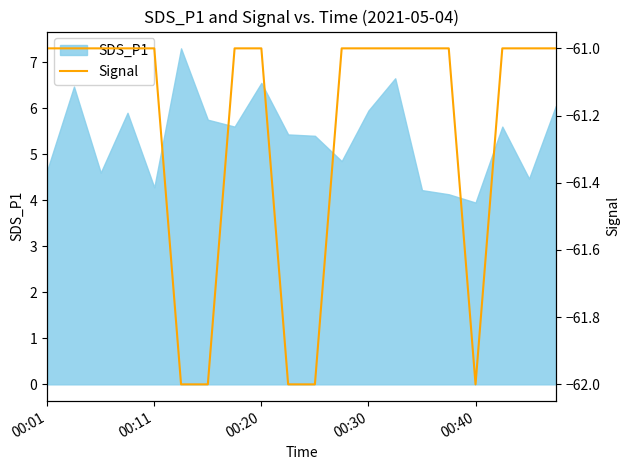

What value does the data have at 14?

-61